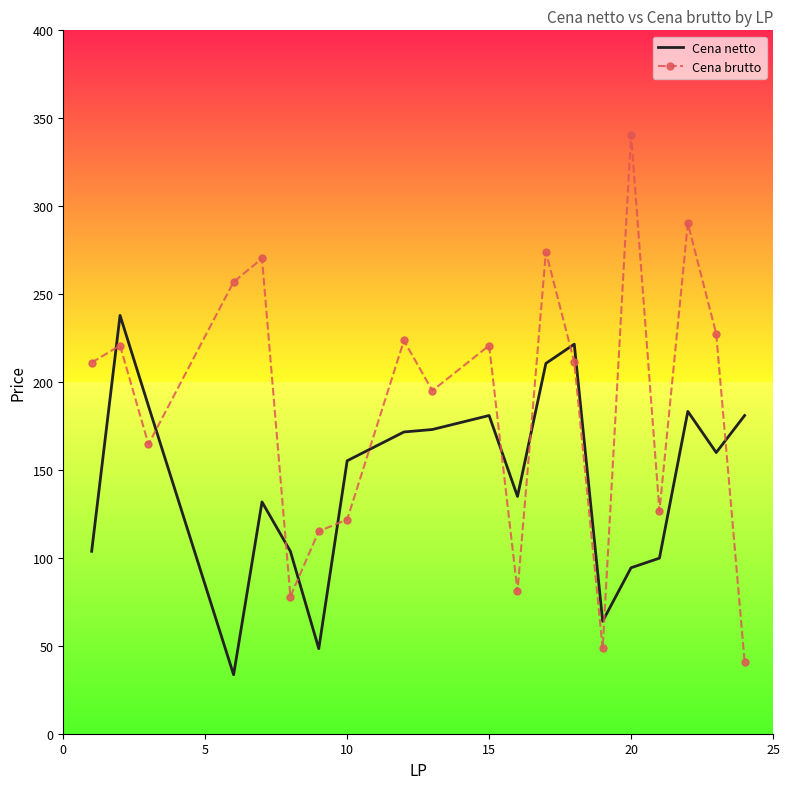

How many intersections are there between Cena brutto and Cena netto?

11